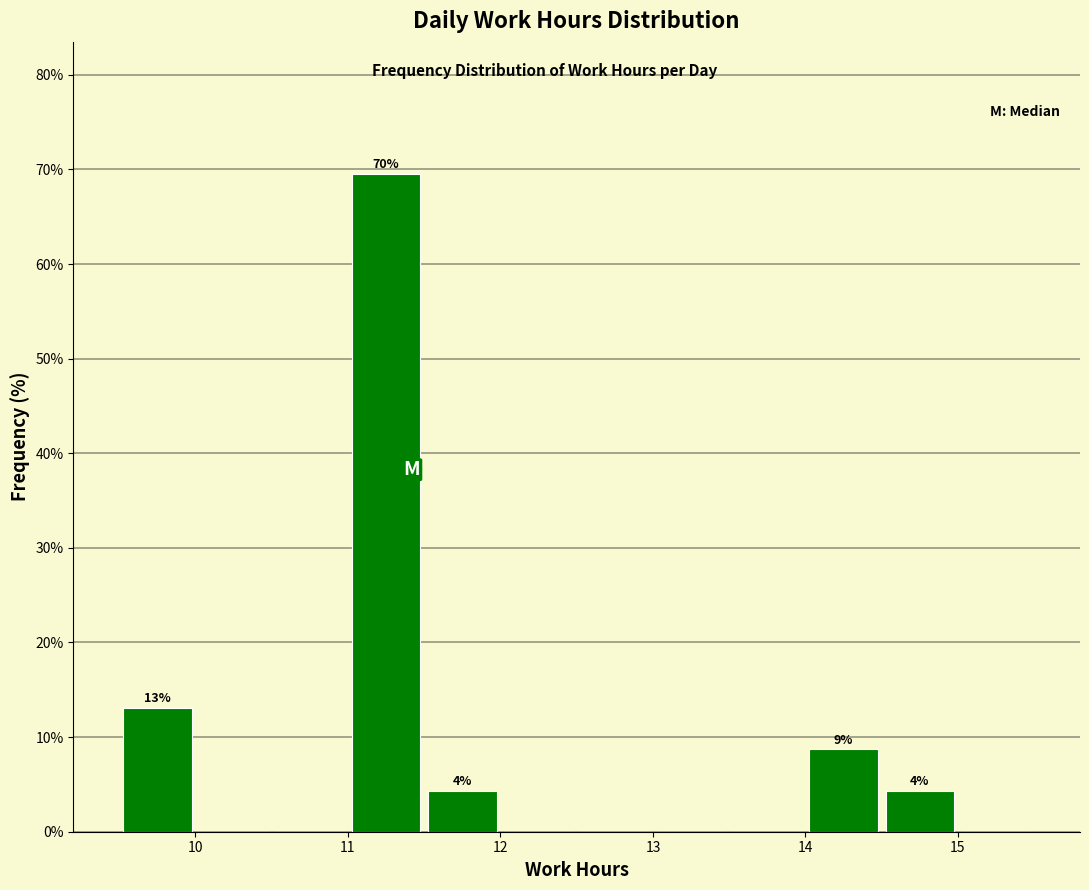

Over which range of the x-axis is the bar tallest?

11.0 to 11.5